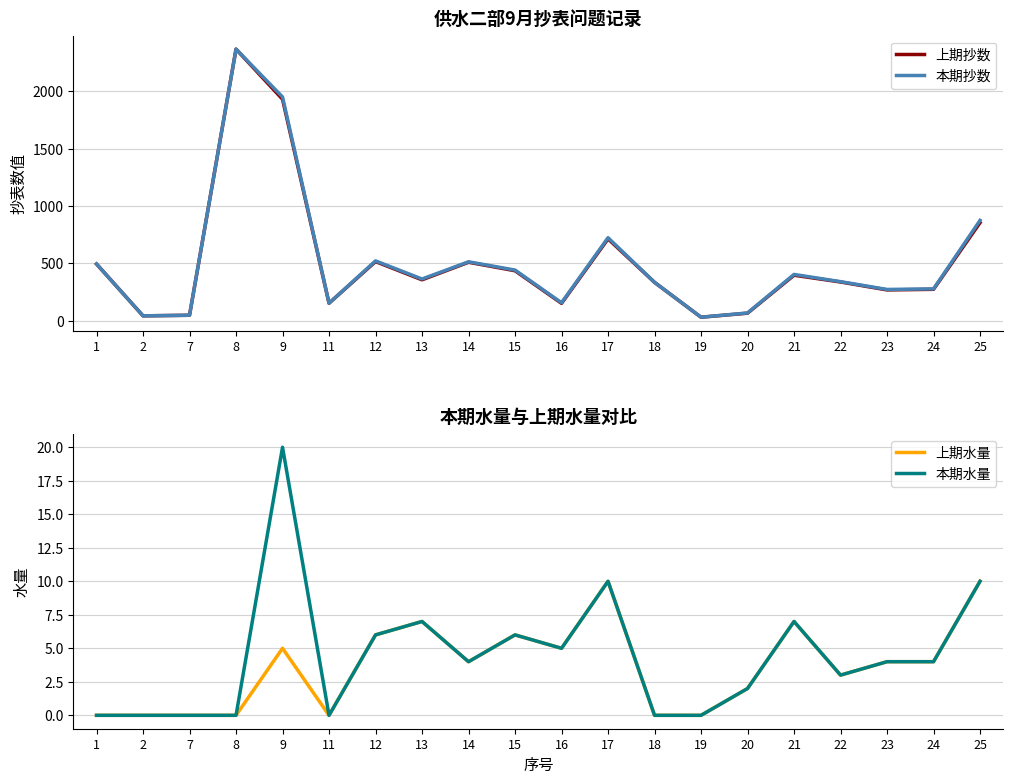

What is the difference between the maximum and minimum values in the 上期水量 series?

10